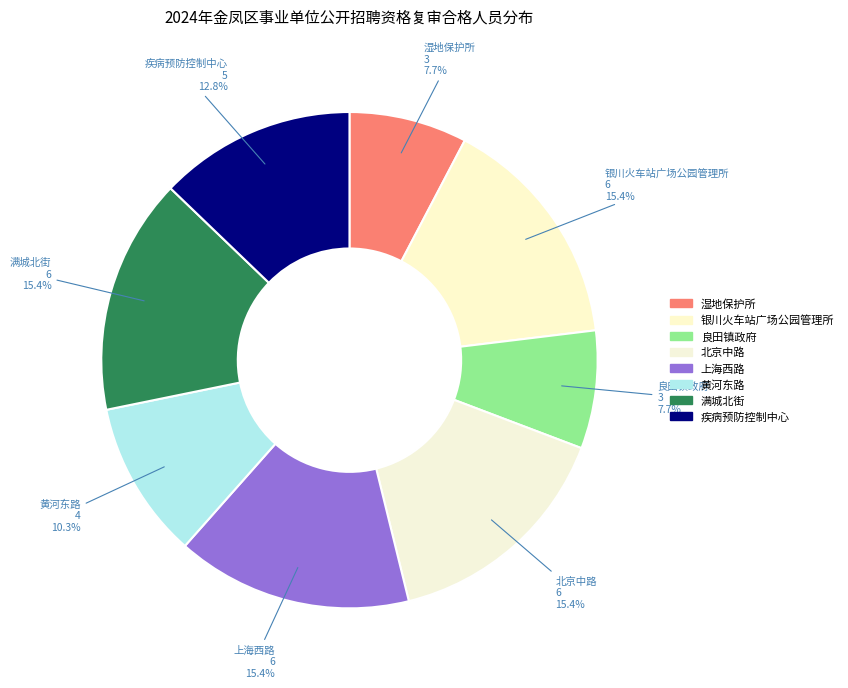

What is the ratio of the value at 良田镇政府 to the value at 上海西路?

0.5